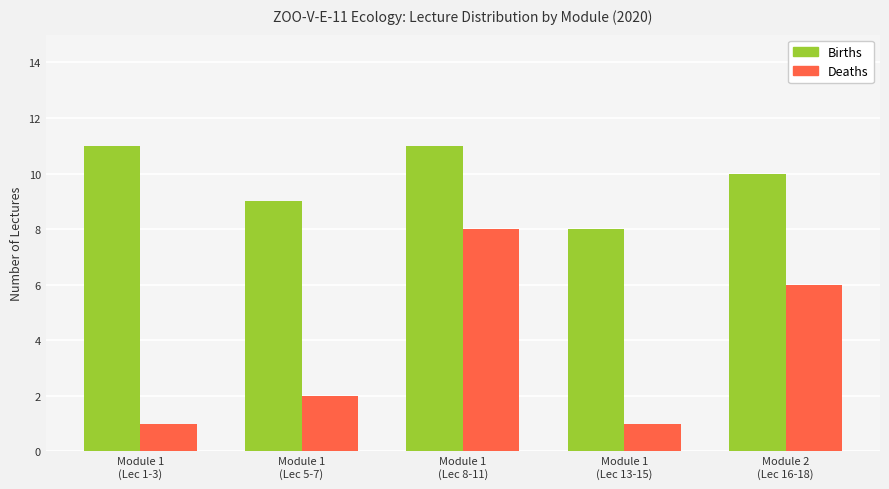

Reading left to right, extract all data points from this chart.

Births: 11	9	11	8	10
Deaths: 1	2	8	1	6